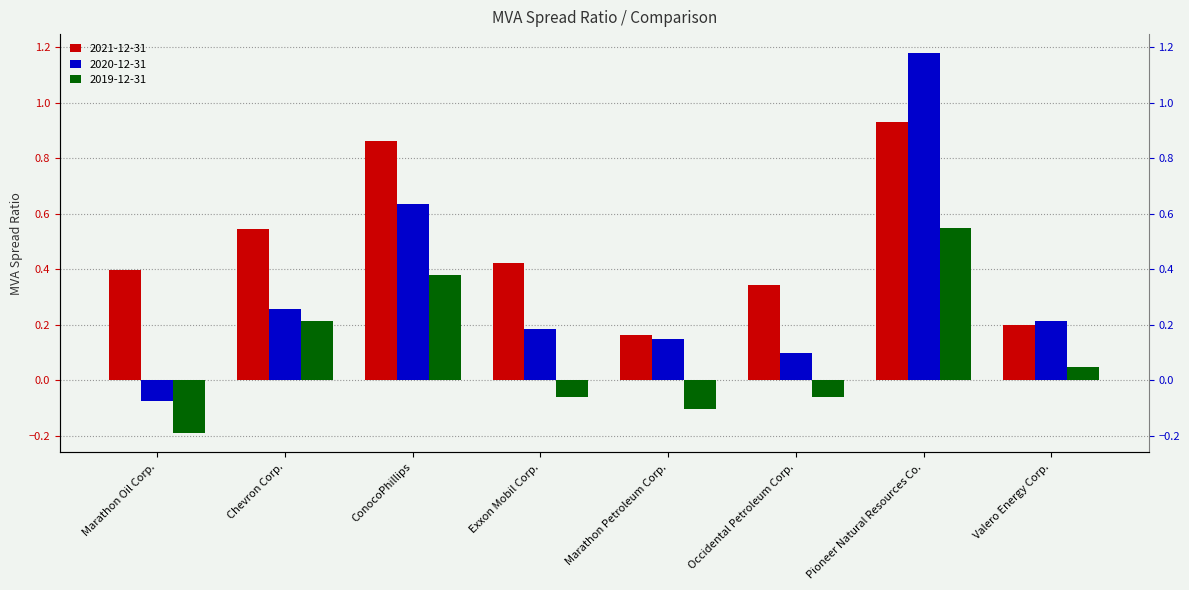

At how many categories does at least one series exceed 0?

8